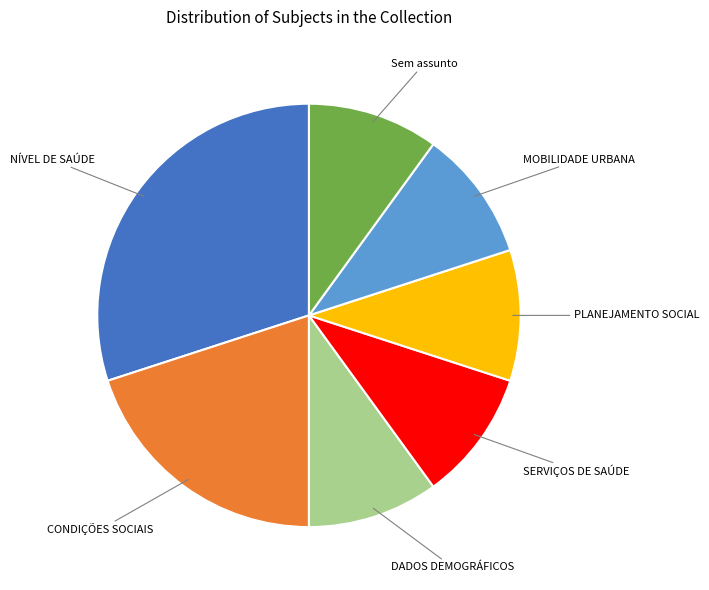

Is there a majority slice in this chart?

No